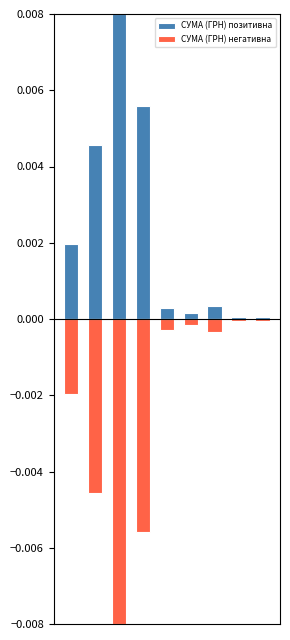

Which series has the largest range (max minus min)?

СУМА (ГРН) позитивна